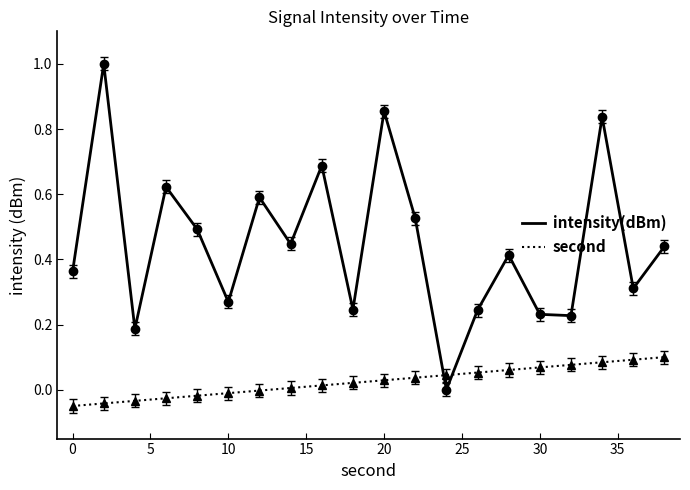

Which series has the largest total across all categories?

intensity(dBm)